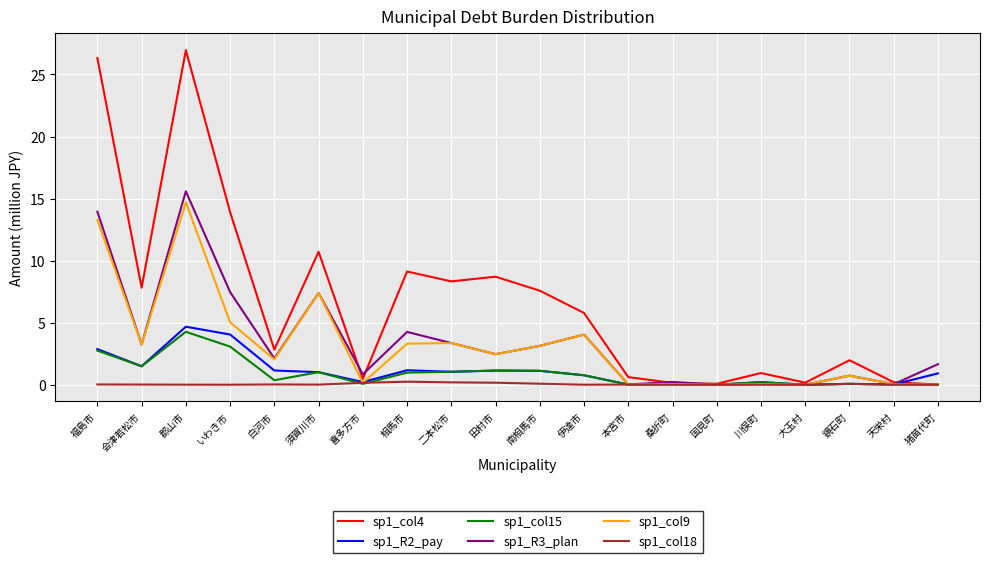

Which category has the highest value in the sp1_col9 series?

郡山市